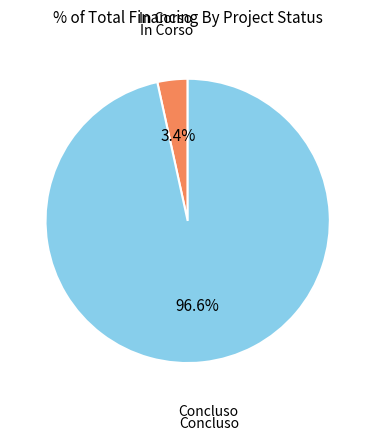

Is there any slice that represents more than half of the pie?

Yes